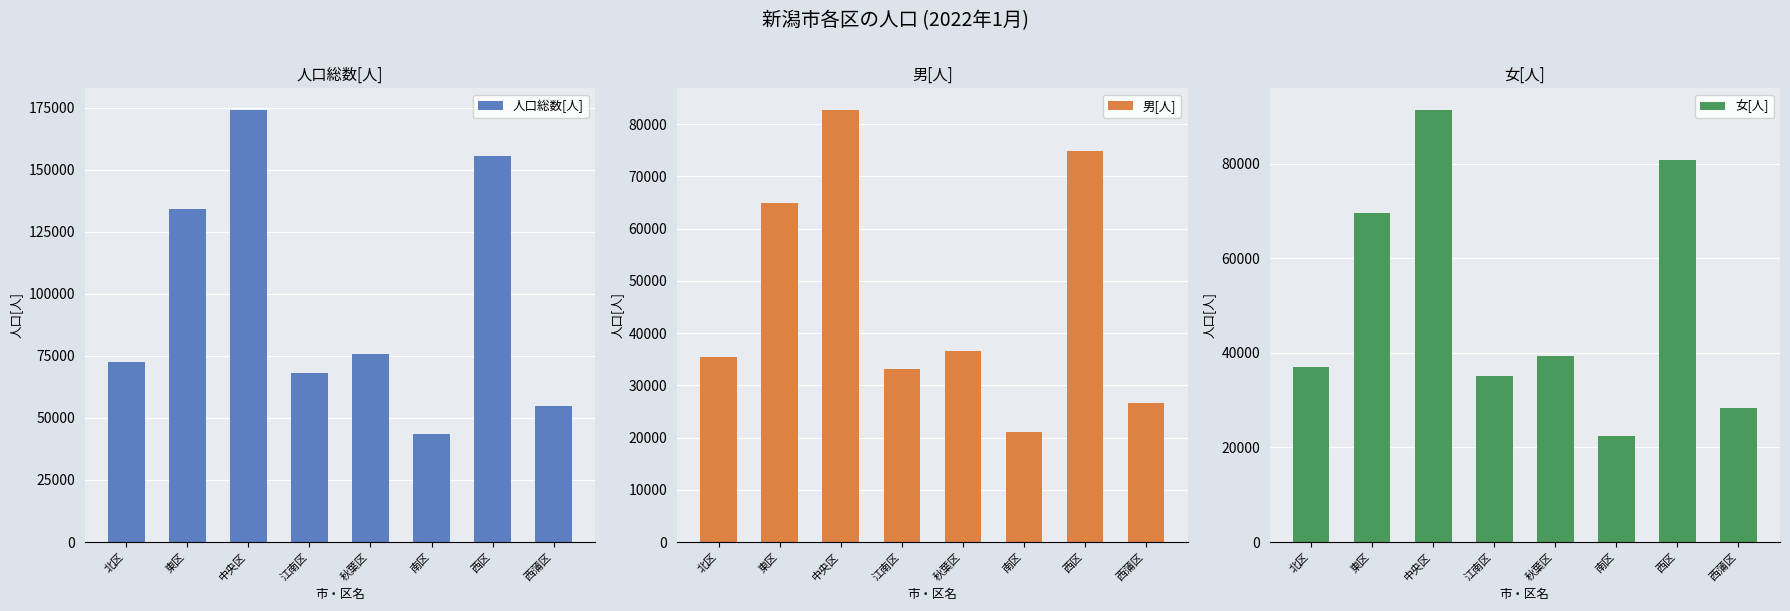

At which label is 人口総数[人] closest to 108779?

東区